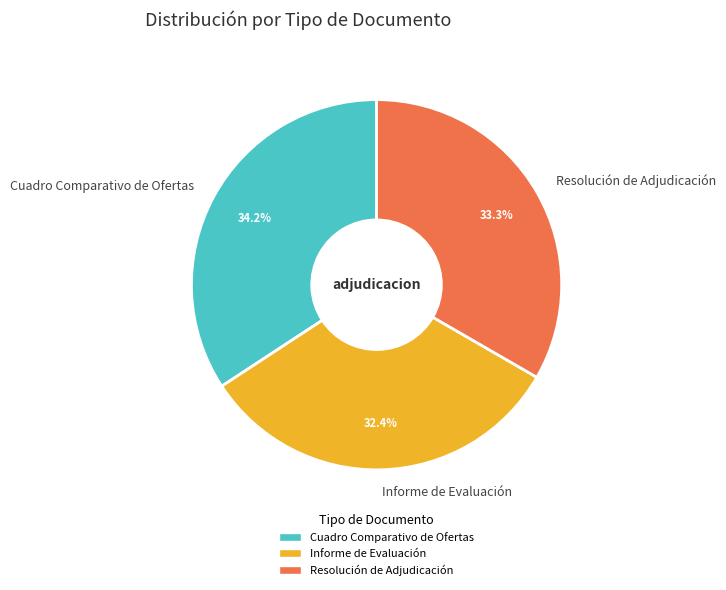

To the nearest percent, what portion does Resolución de Adjudicación represent?

33%